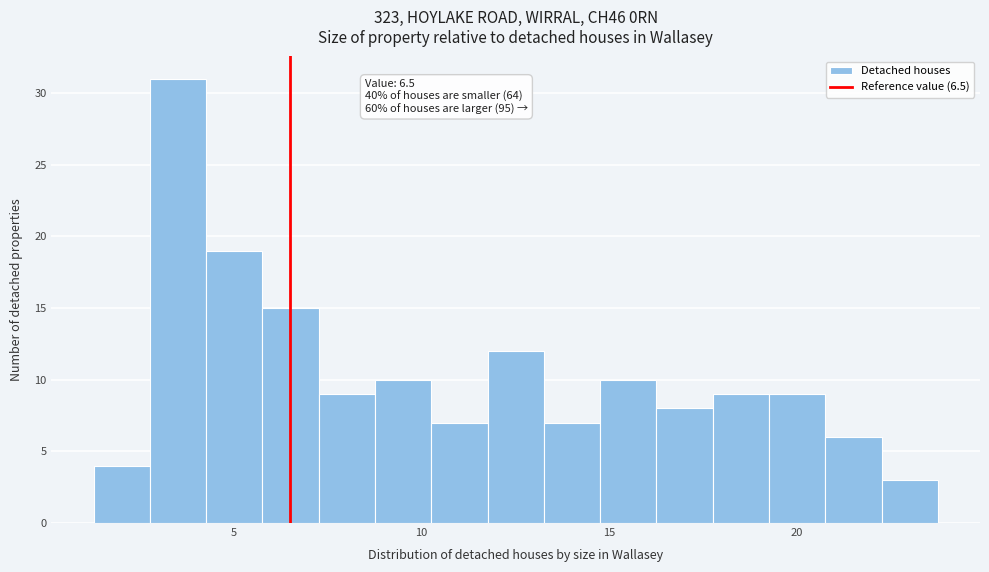

Read against the x-axis, roughly where is the centre of the tallest bar?

3.5